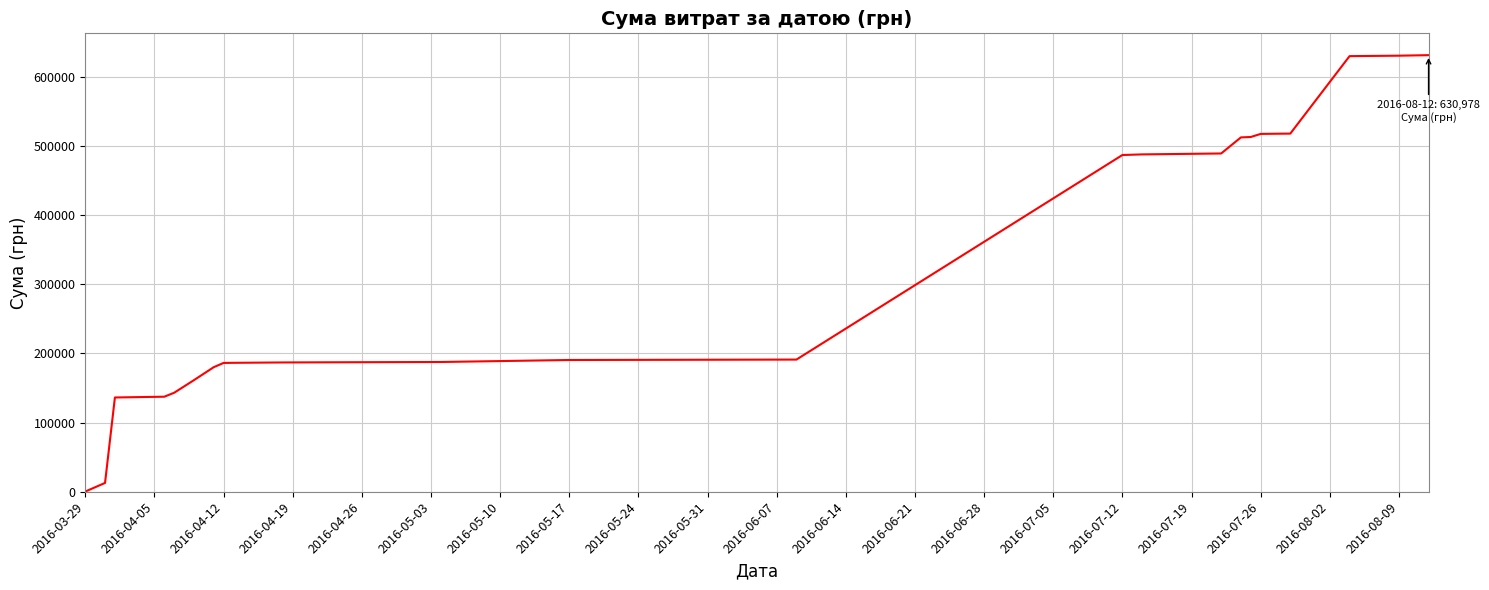

What is the difference between the maximum and minimum values?

630682.3